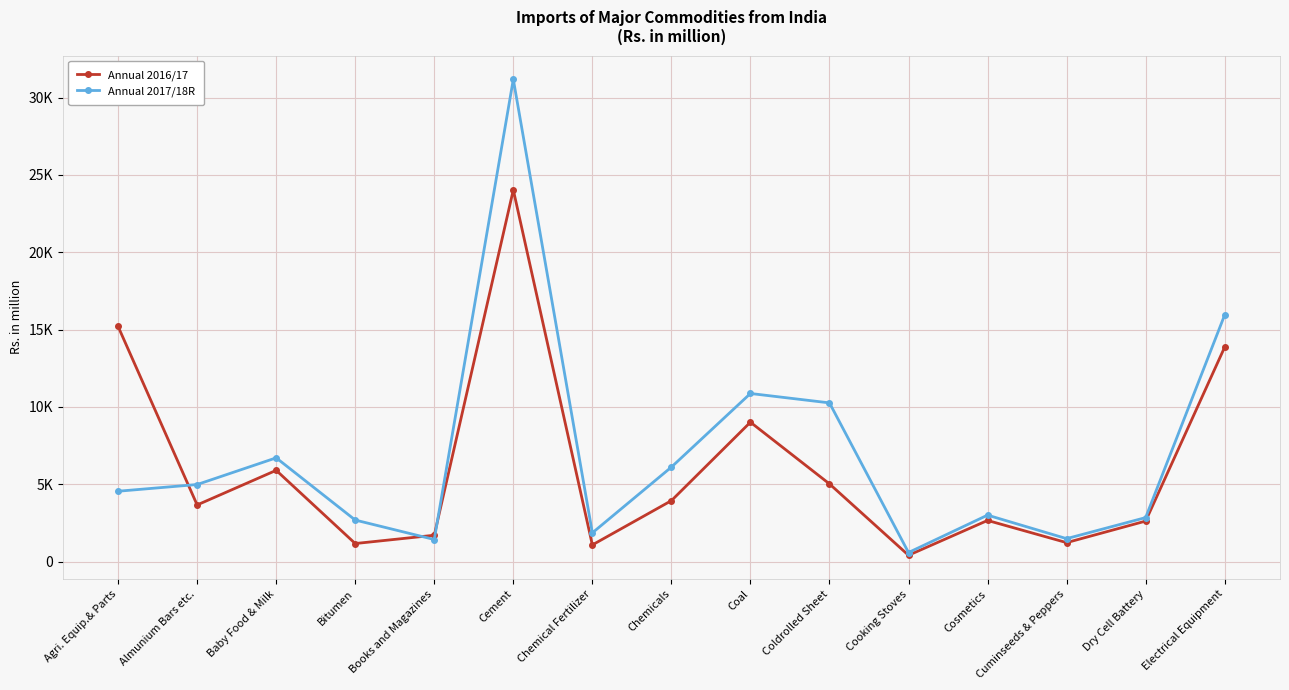

Reading left to right, what are all the values shown in this chart?

Annual 2016/17: 15202.2	3665.8	5904.1	1171.7	1708.5	24032.5	1083.0	3943.4	9015.6	5027.5	413.4	2664.2	1230.4	2622.8	13865.6
Annual 2017/18R: 4552.8	4986.6	6711.0	2689.5	1431.5	31178.1	1862.2	6112.6	10871.5	10264.1	591.2	3008.0	1487.7	2848.7	15946.8